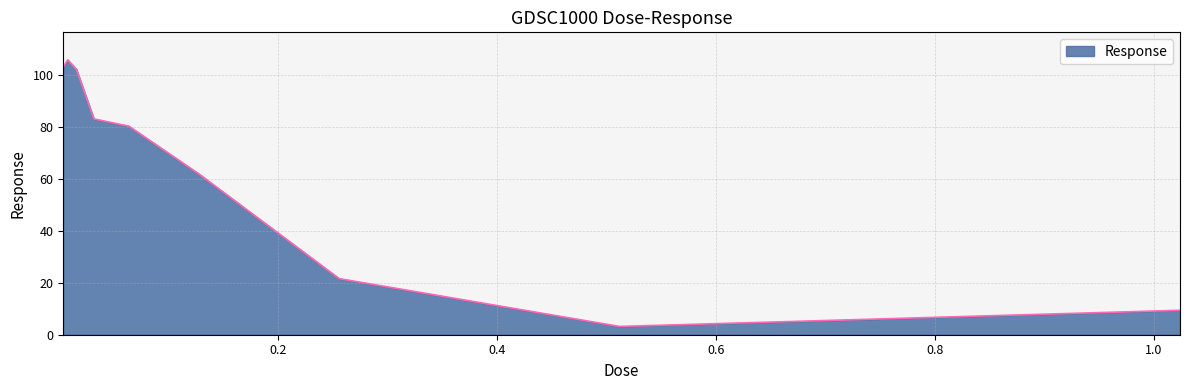

What is the minimum value shown in the chart?

3.2